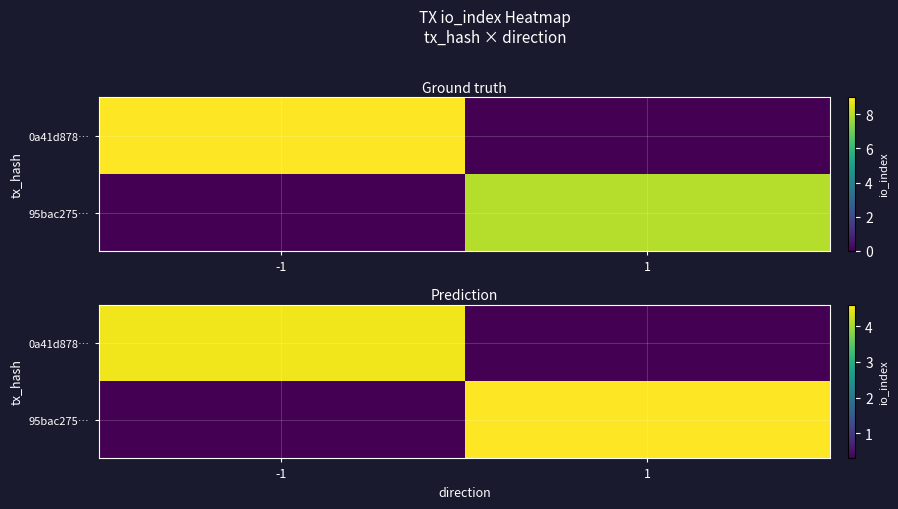

What is the total value across all series at 1?

4.9